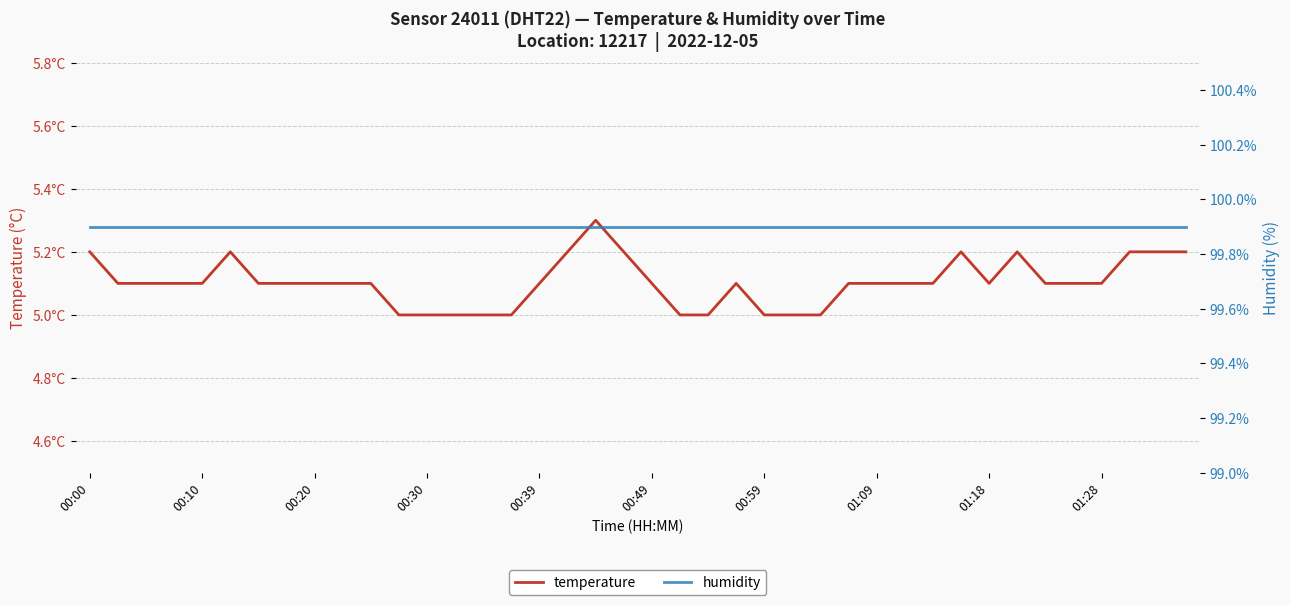

The temperature series shows 3.3 at 00:39. True or false?

False